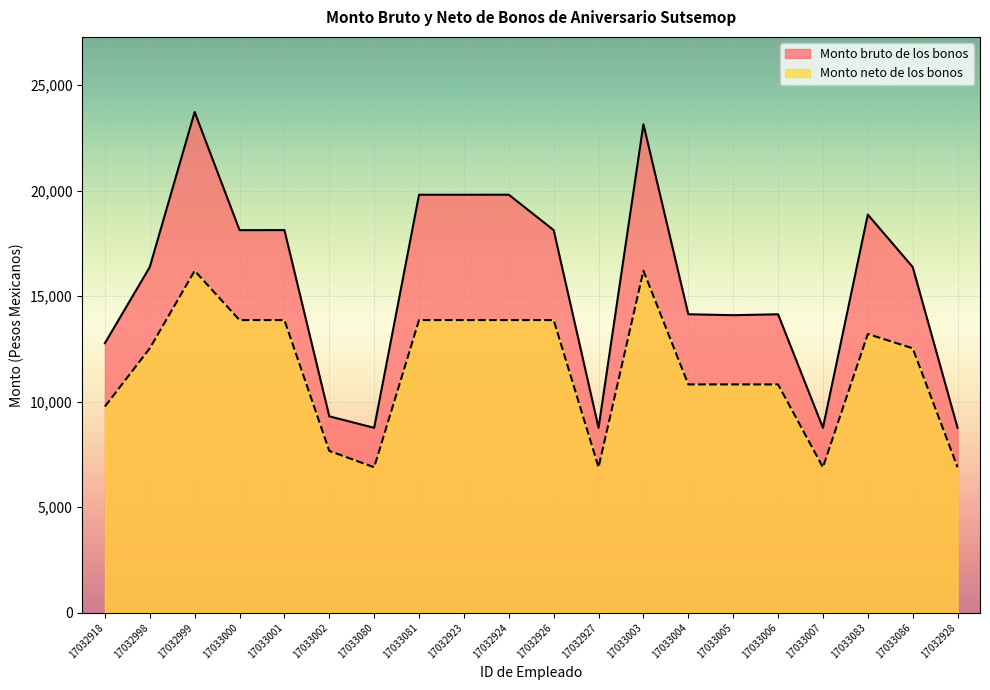

The value of Monto bruto de los bonos at 17032926 is 18131.4. True or false?

True